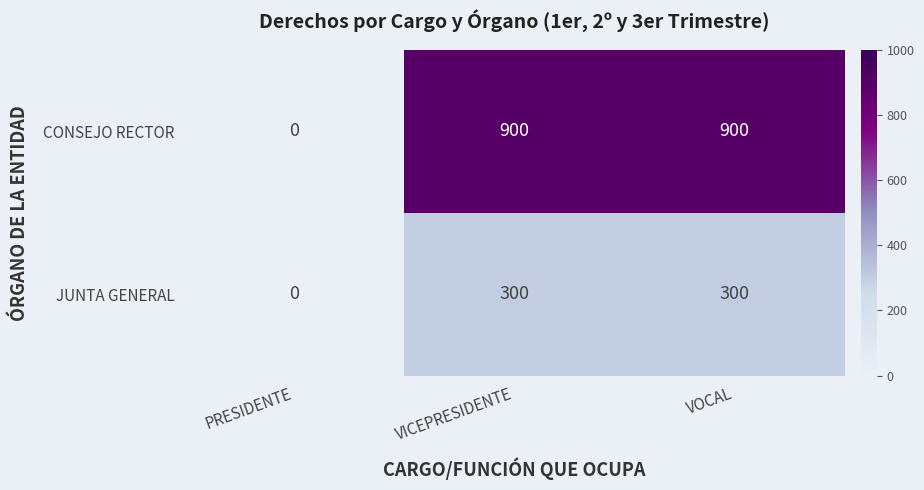

Is it true that CONSEJO RECTOR equals 541 at PRESIDENTE?

False